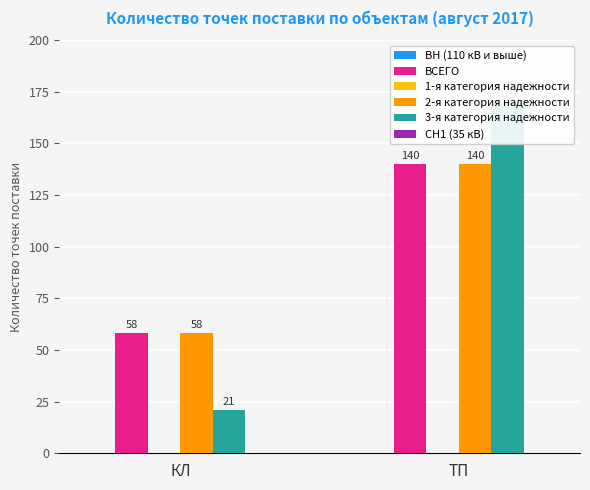

At which category is the sum across all series the highest?

ТП